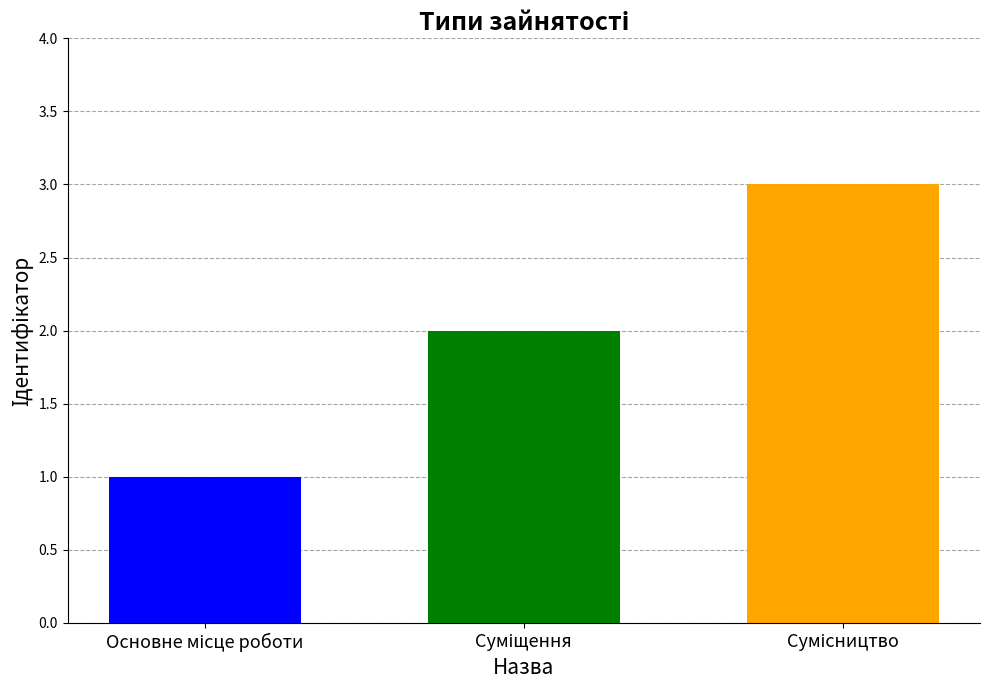

What is the greatest value displayed?

3